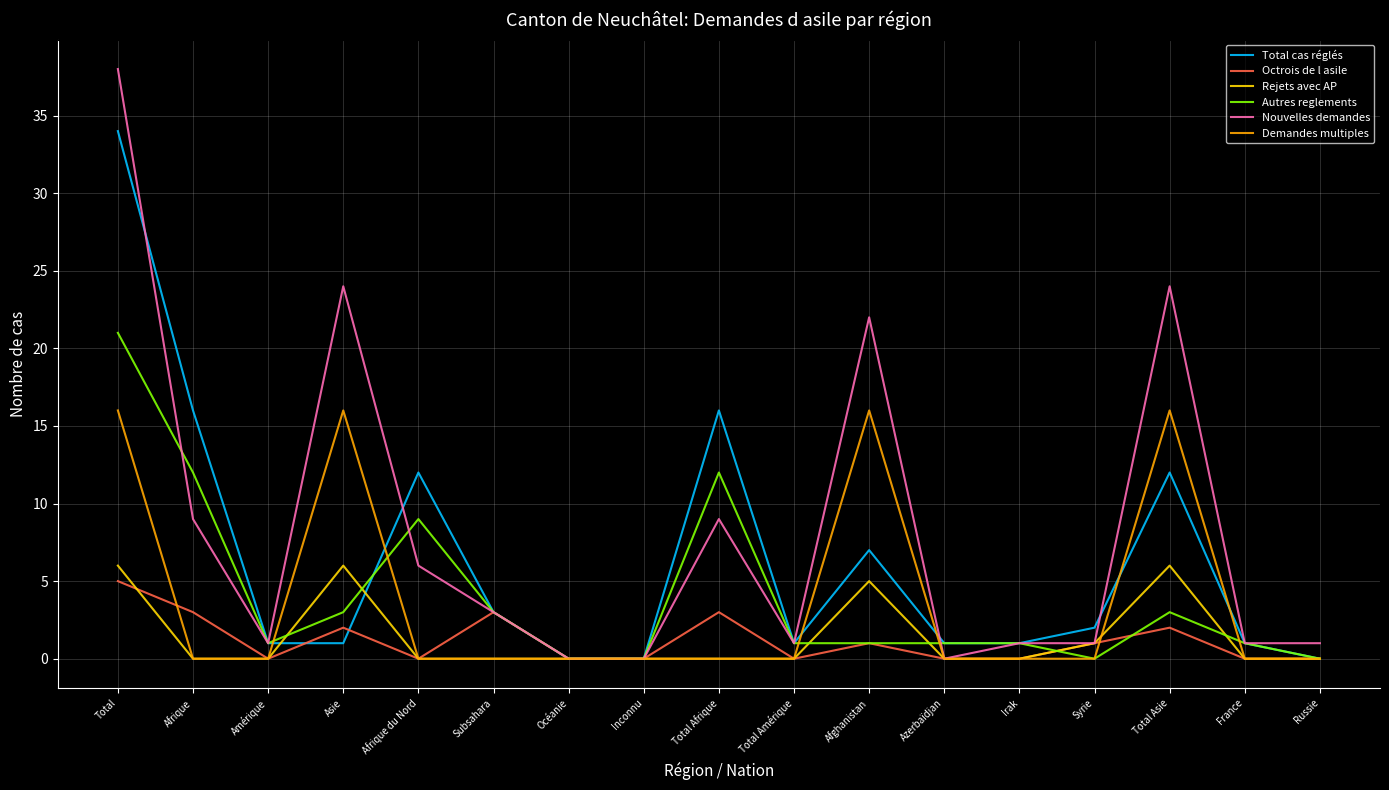

Is it true that Octrois de l asile equals 5 at Total?

True